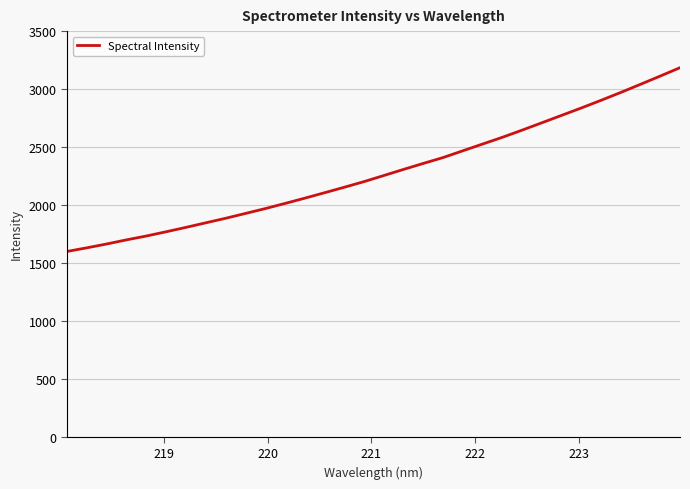

Does the chart display data point markers on the line(s)?

No